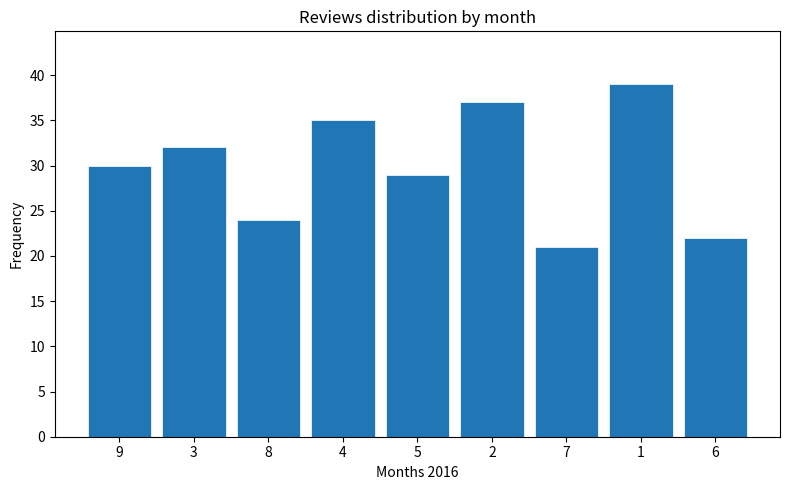

What is the average value?

30